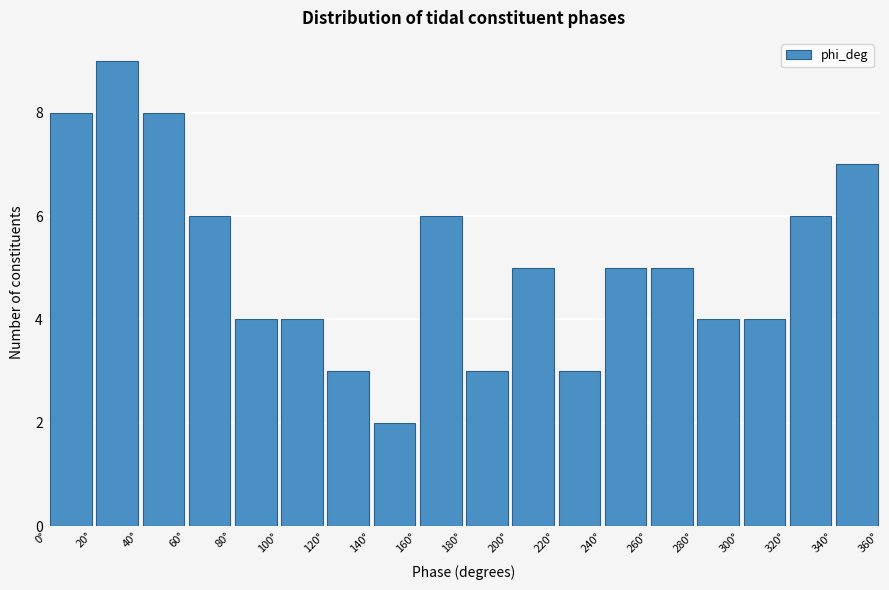

What is the height of the bar covering 40 to 60 on the x-axis? The values are not printed on the chart, so give them approximately, as read against the axis.

8